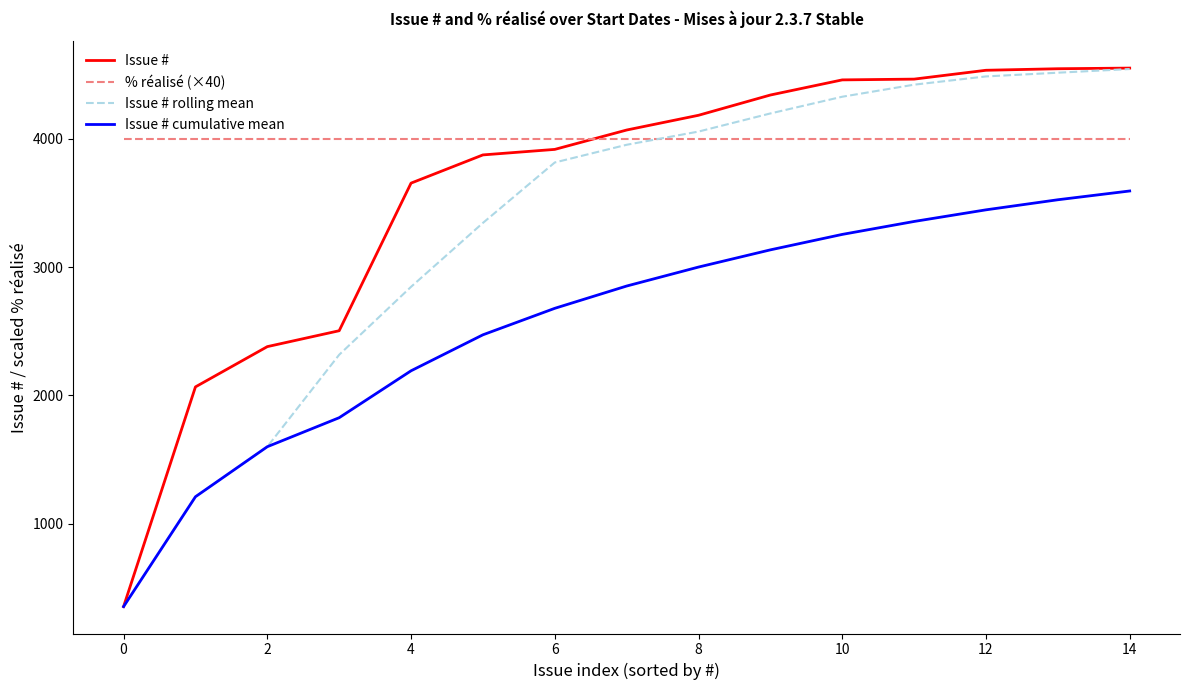

Which series has the widest spread of values?

Issue #